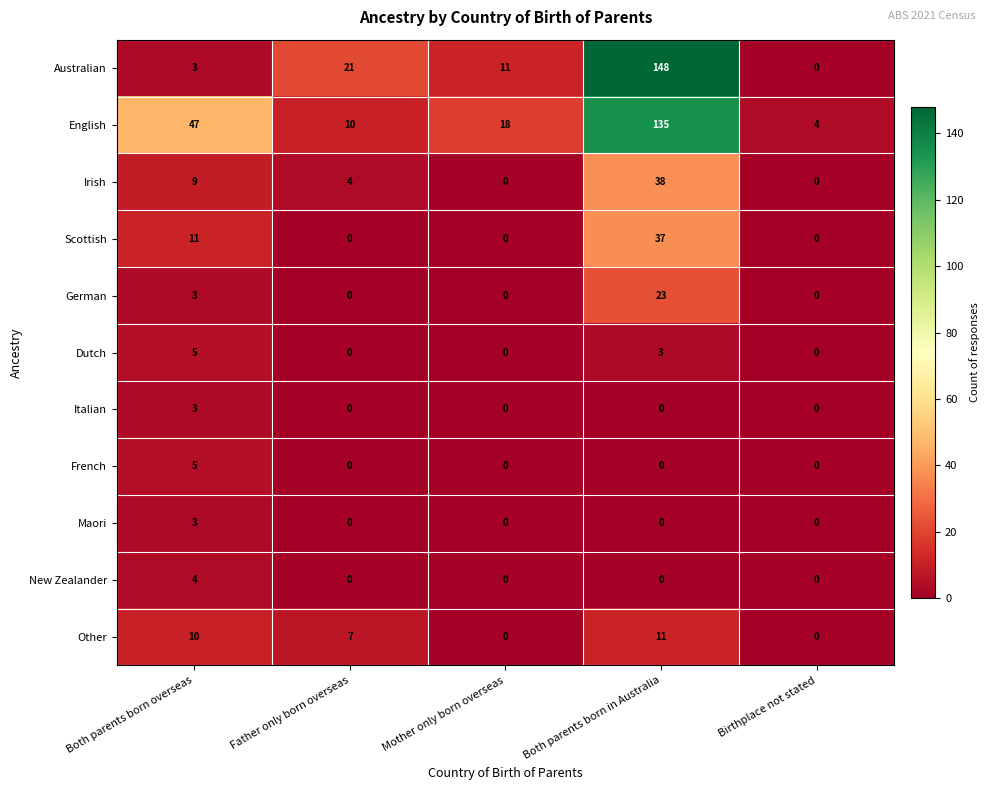

What is the sum of the Australian values at Birthplace not stated and Both parents born overseas?

3